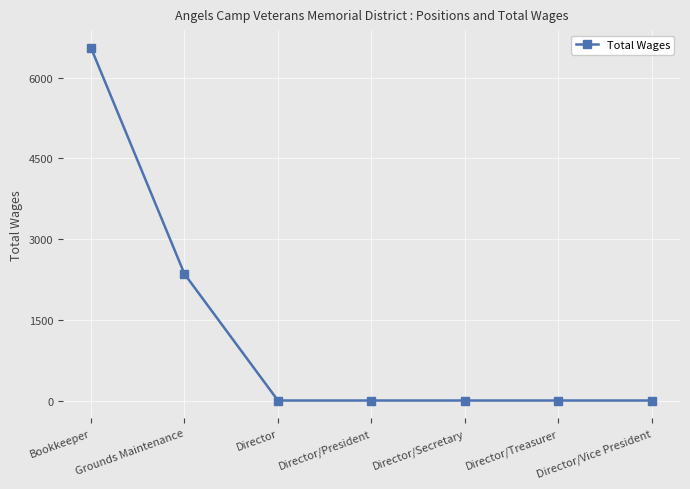

What is the average value?

1272